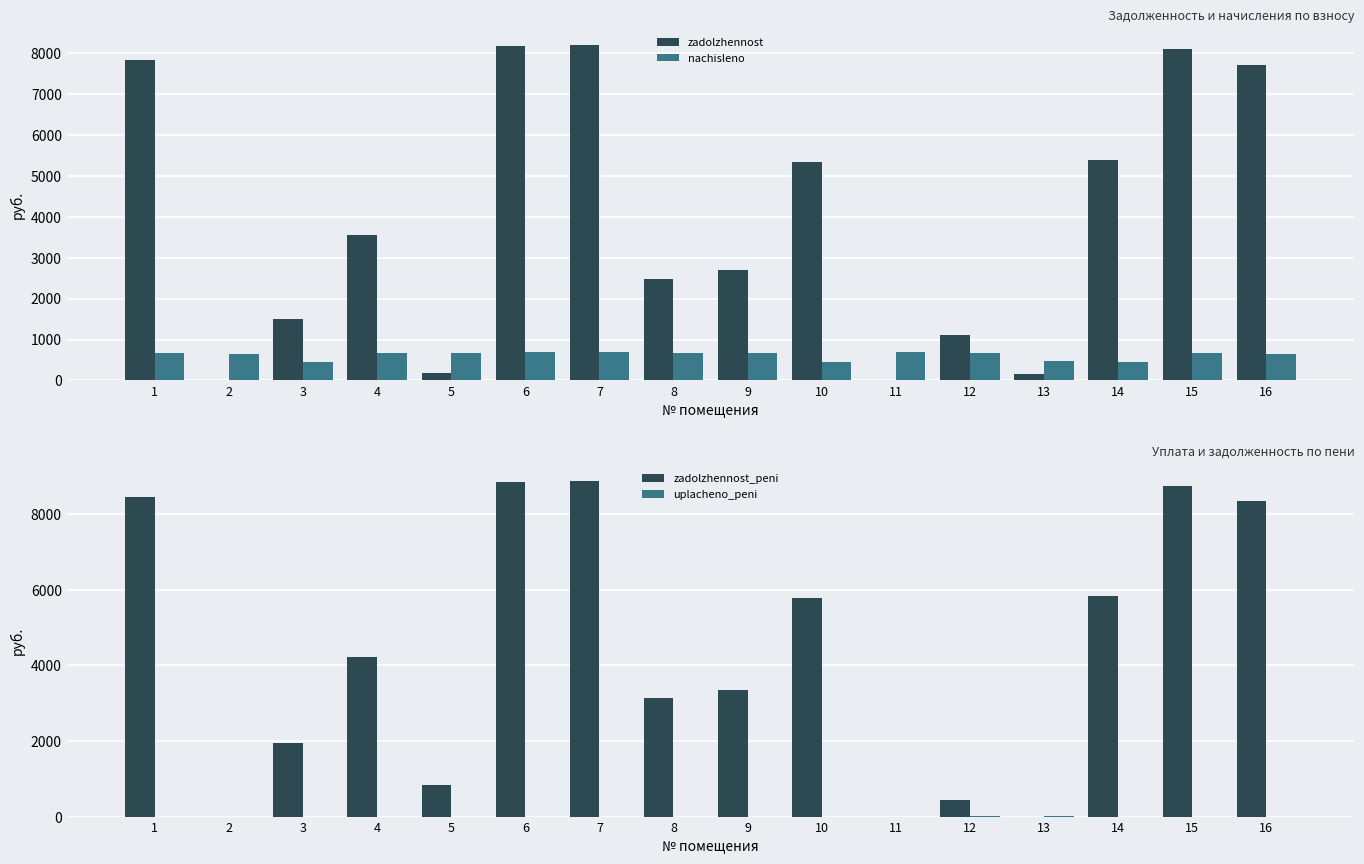

True or false: zadolzhennost_peni has a value of 8765.2 at 15.

True